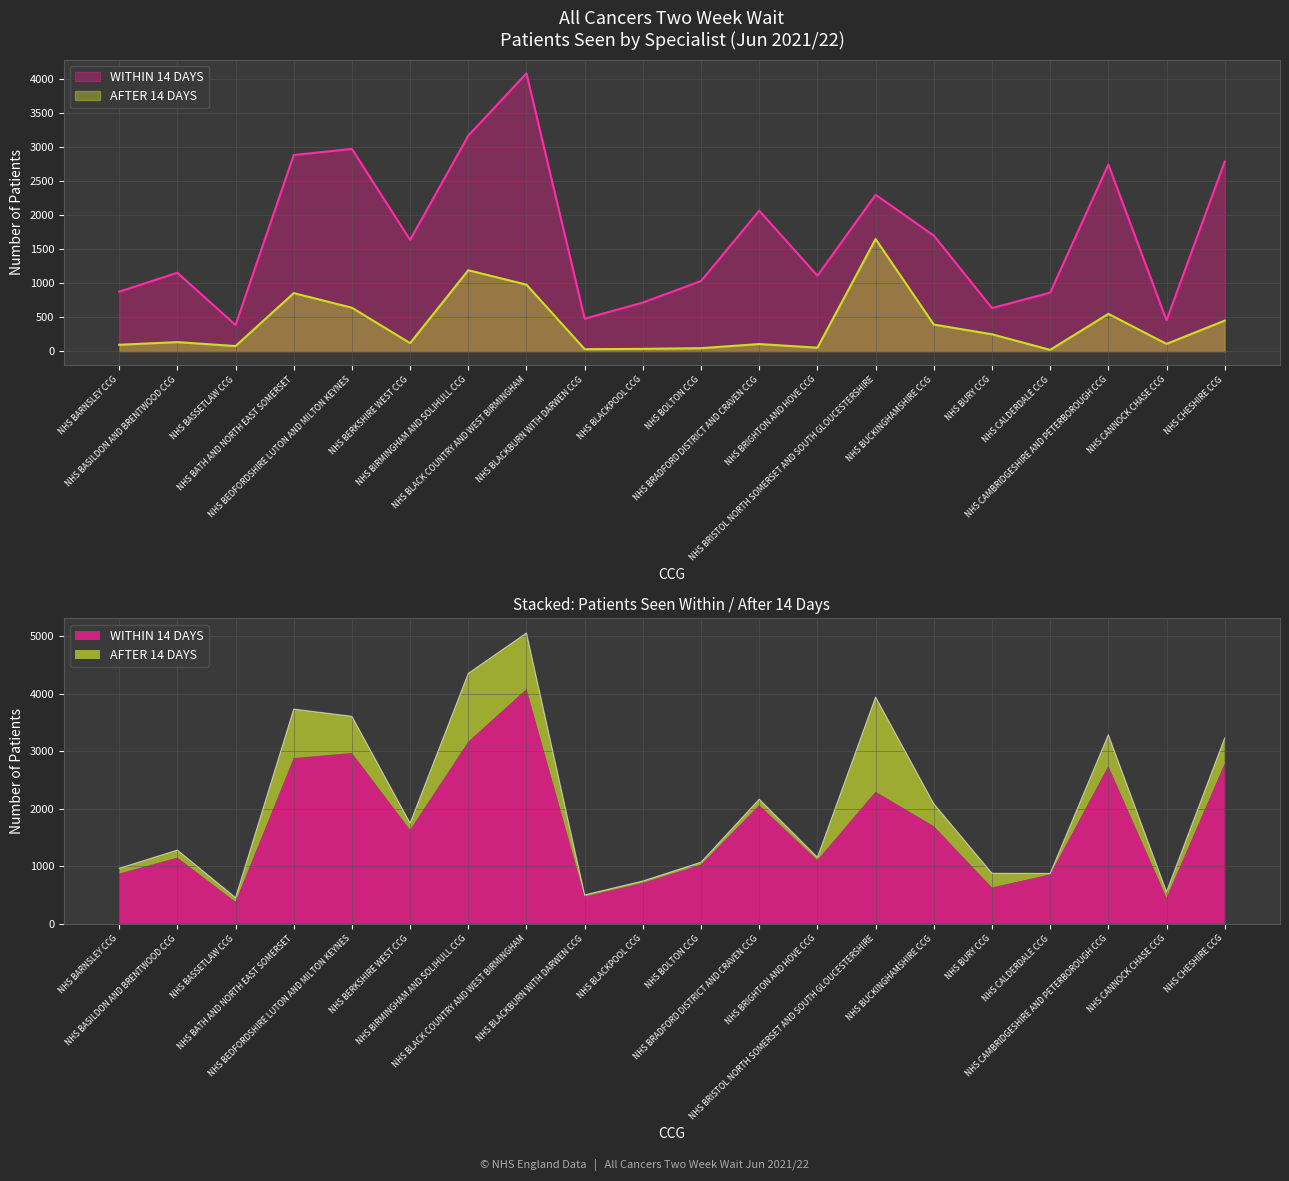

What value does the AFTER 14 DAYS series have at NHS CAMBRIDGESHIRE AND PETERBOROUGH CCG?

547